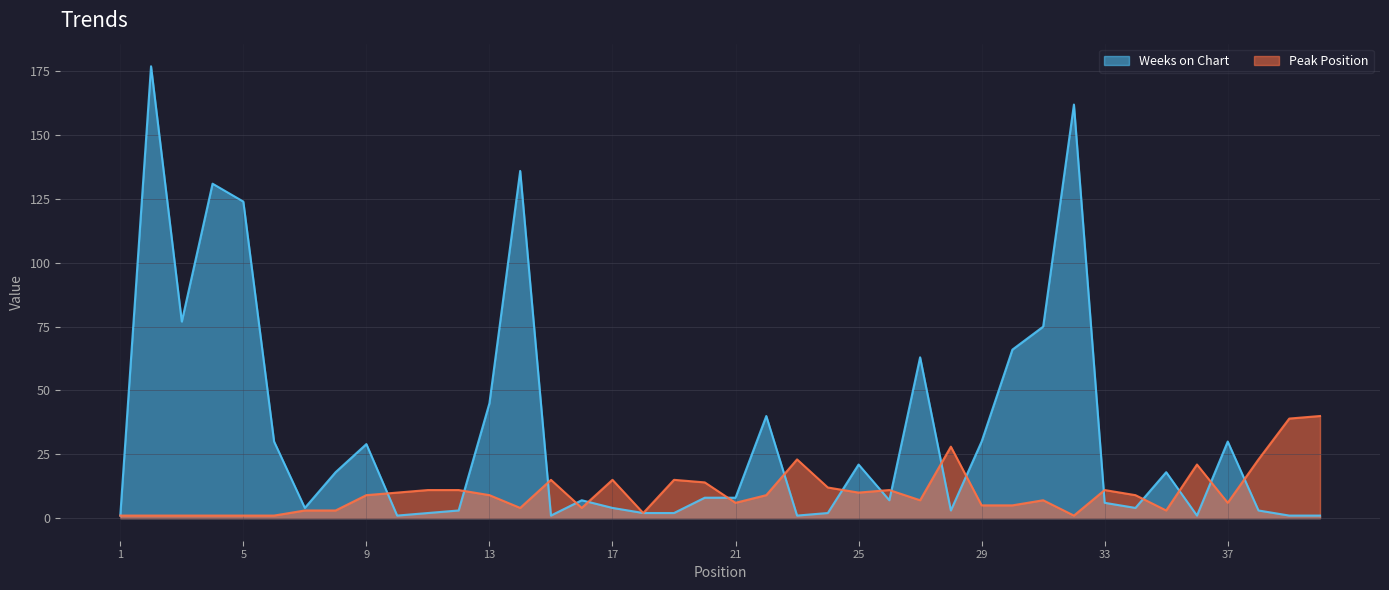

What are all the series names shown in the legend?

Weeks on Chart, Peak Position